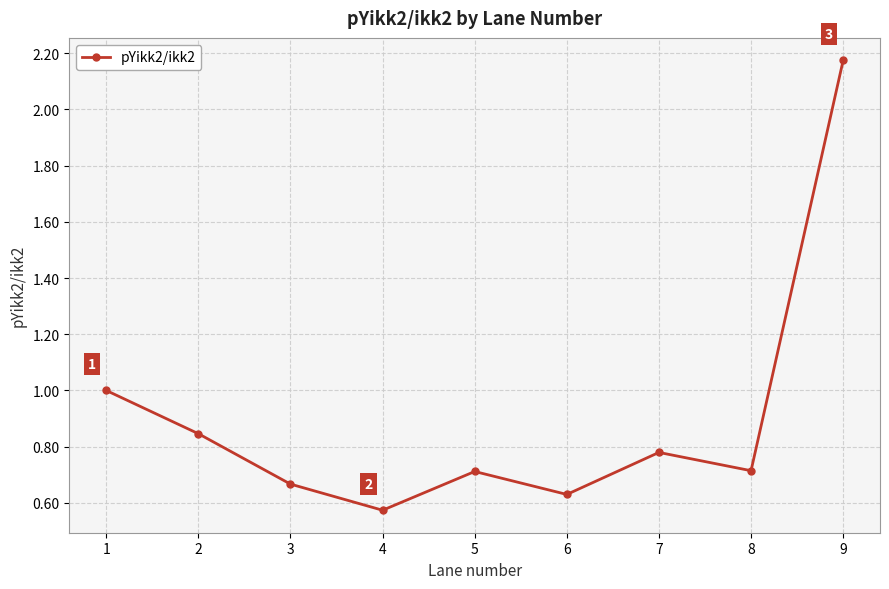

Does the chart display data point markers on the line(s)?

Yes